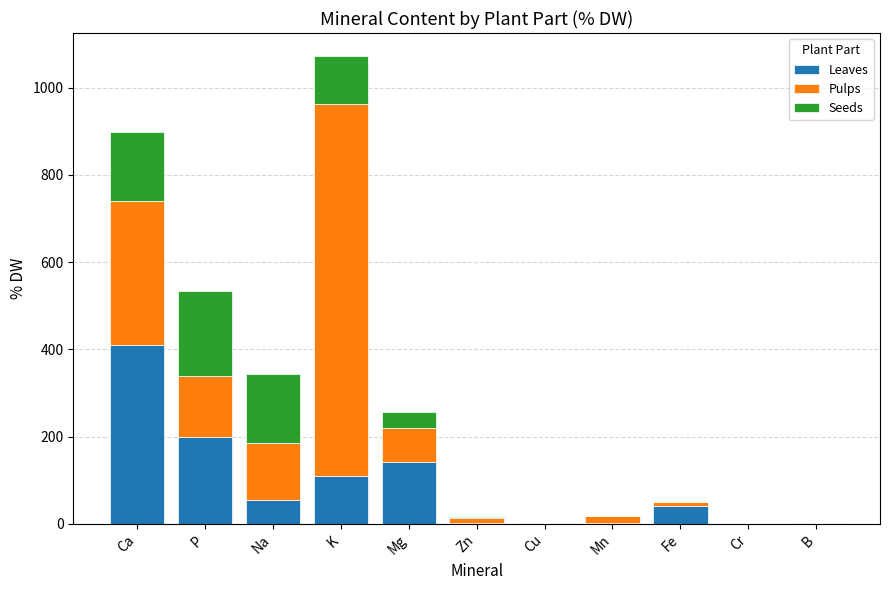

How many series are shown in this chart?

3